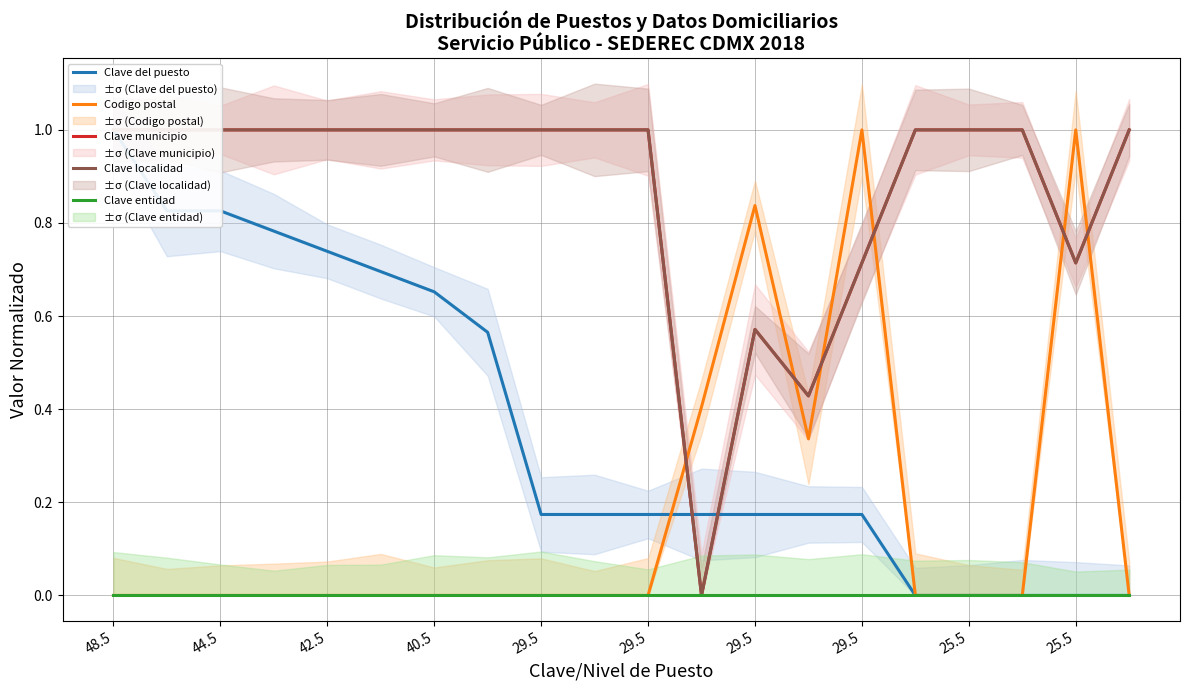

How many data points does each series have?

20